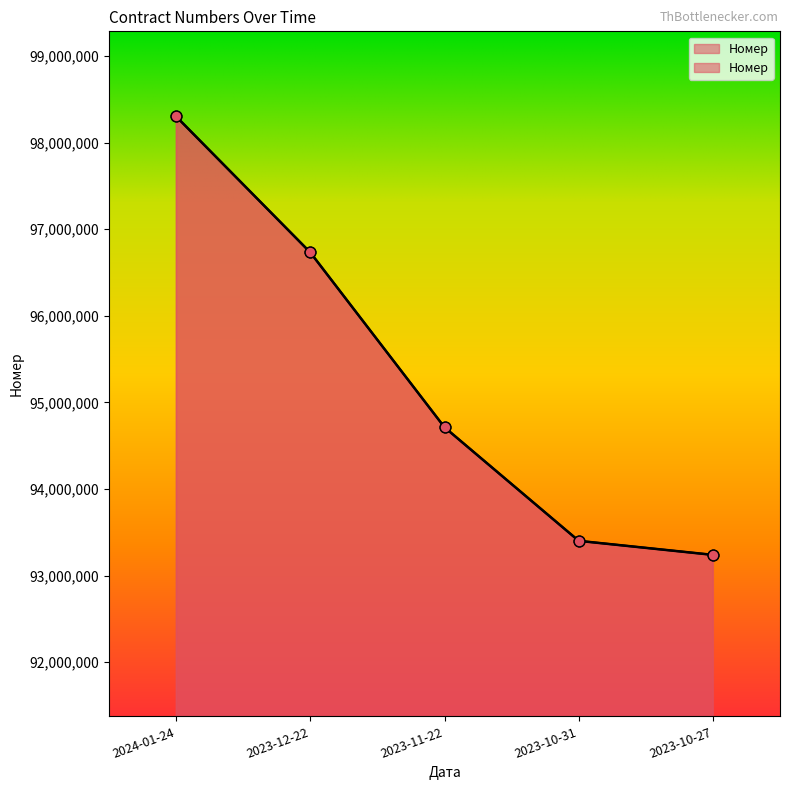

Which has a higher value, 2023-12-22 or 2023-10-31?

2023-12-22